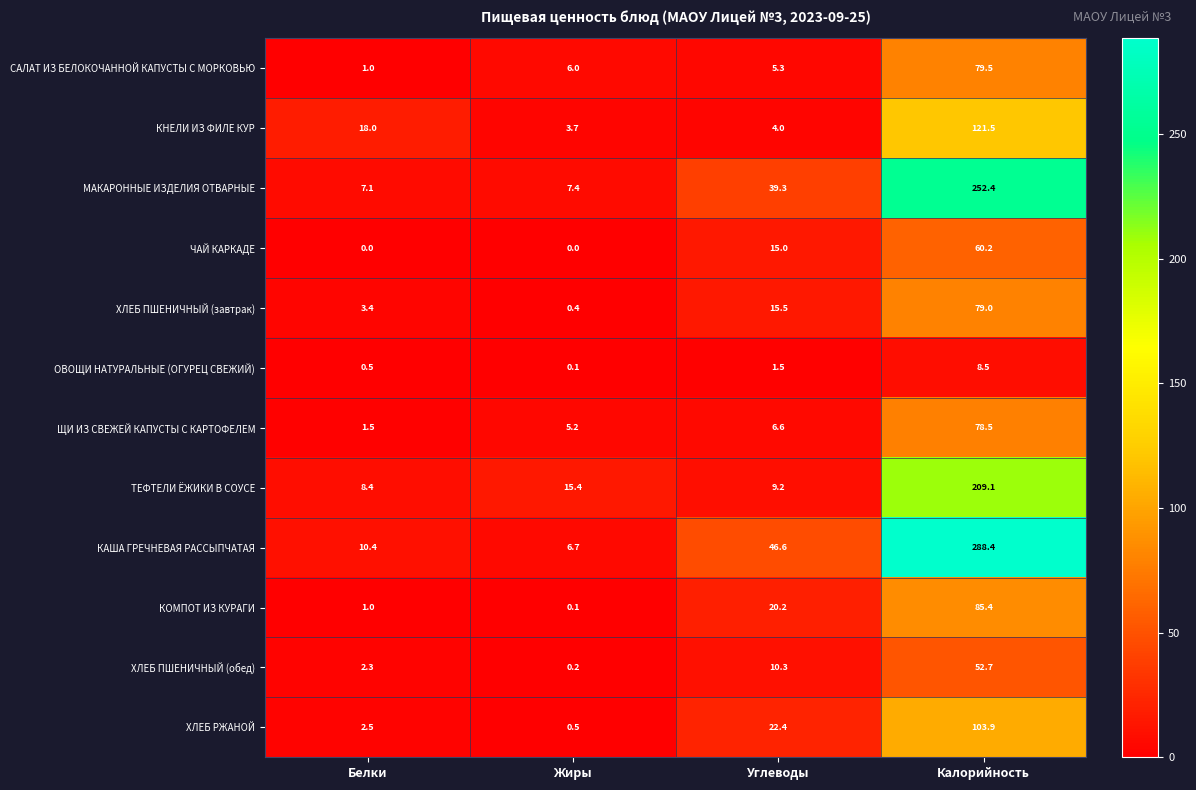

Which label corresponds to the largest value in the chart?

Калорийность